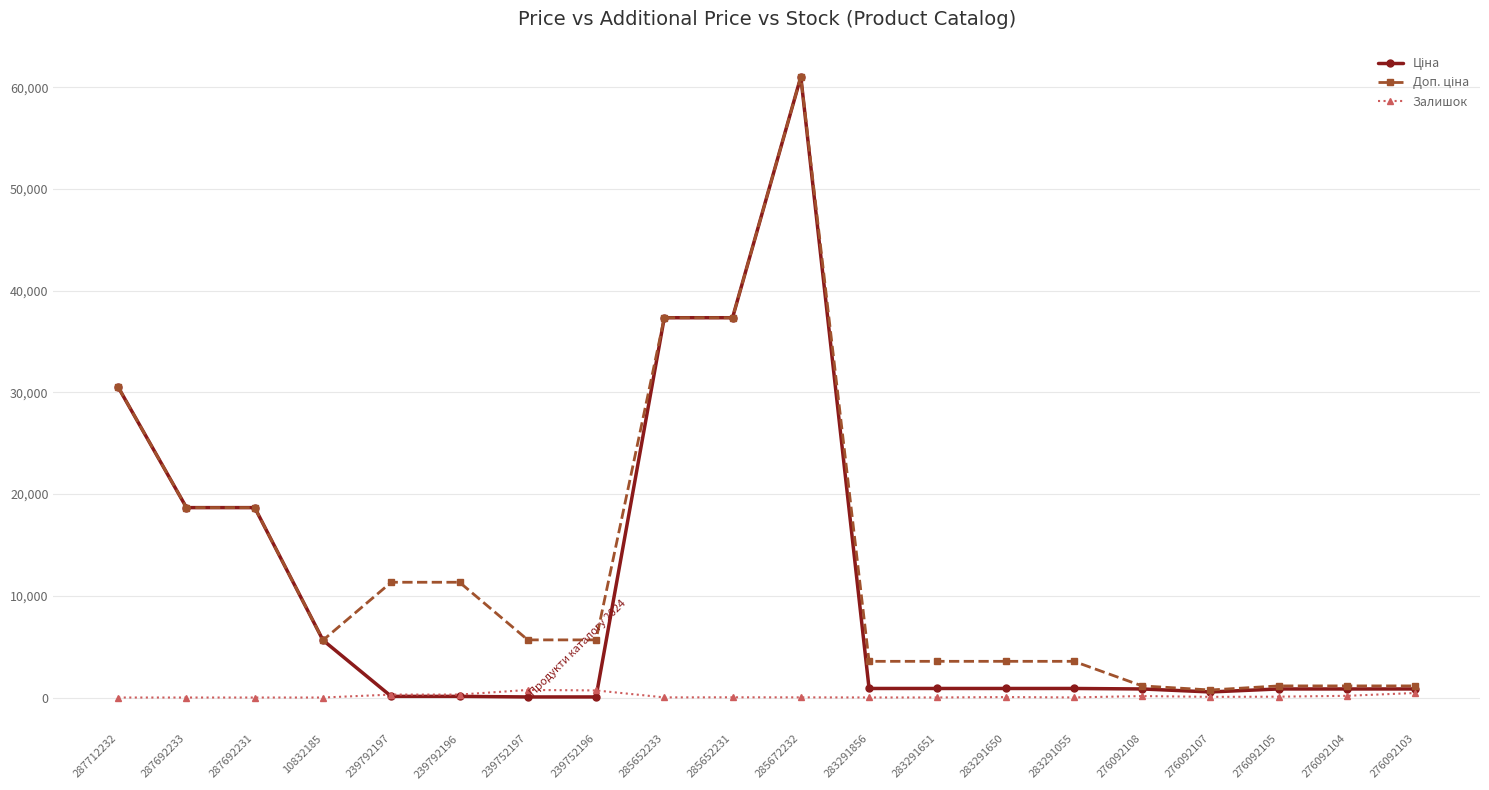

True or false: Залишок has a value of 16.0 at 285672232.

True